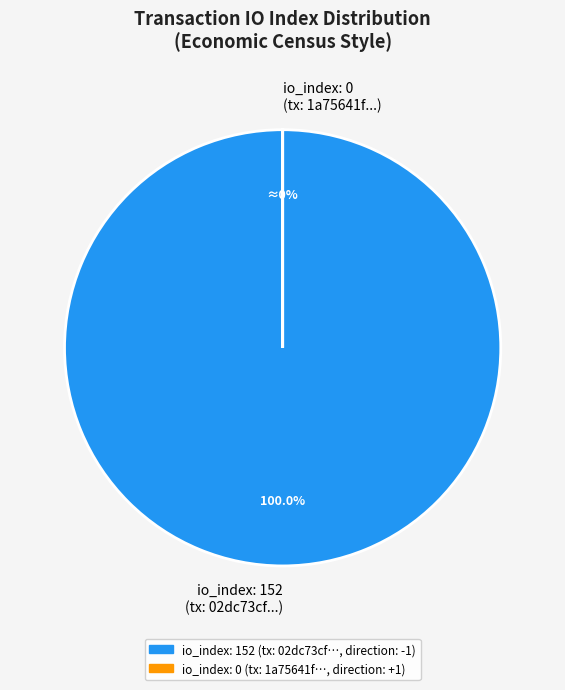

Is it true that io_index_152 is 85% of the pie?

False